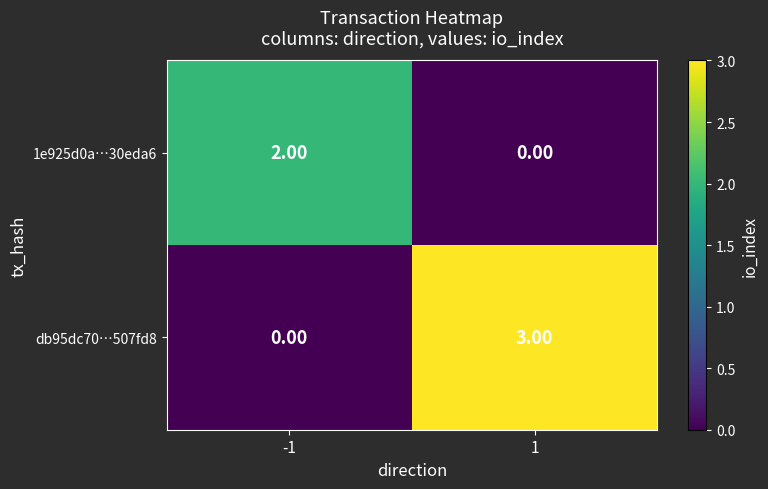

What is the difference between the maximum and minimum values in the db95dc70…507fd8 series?

3